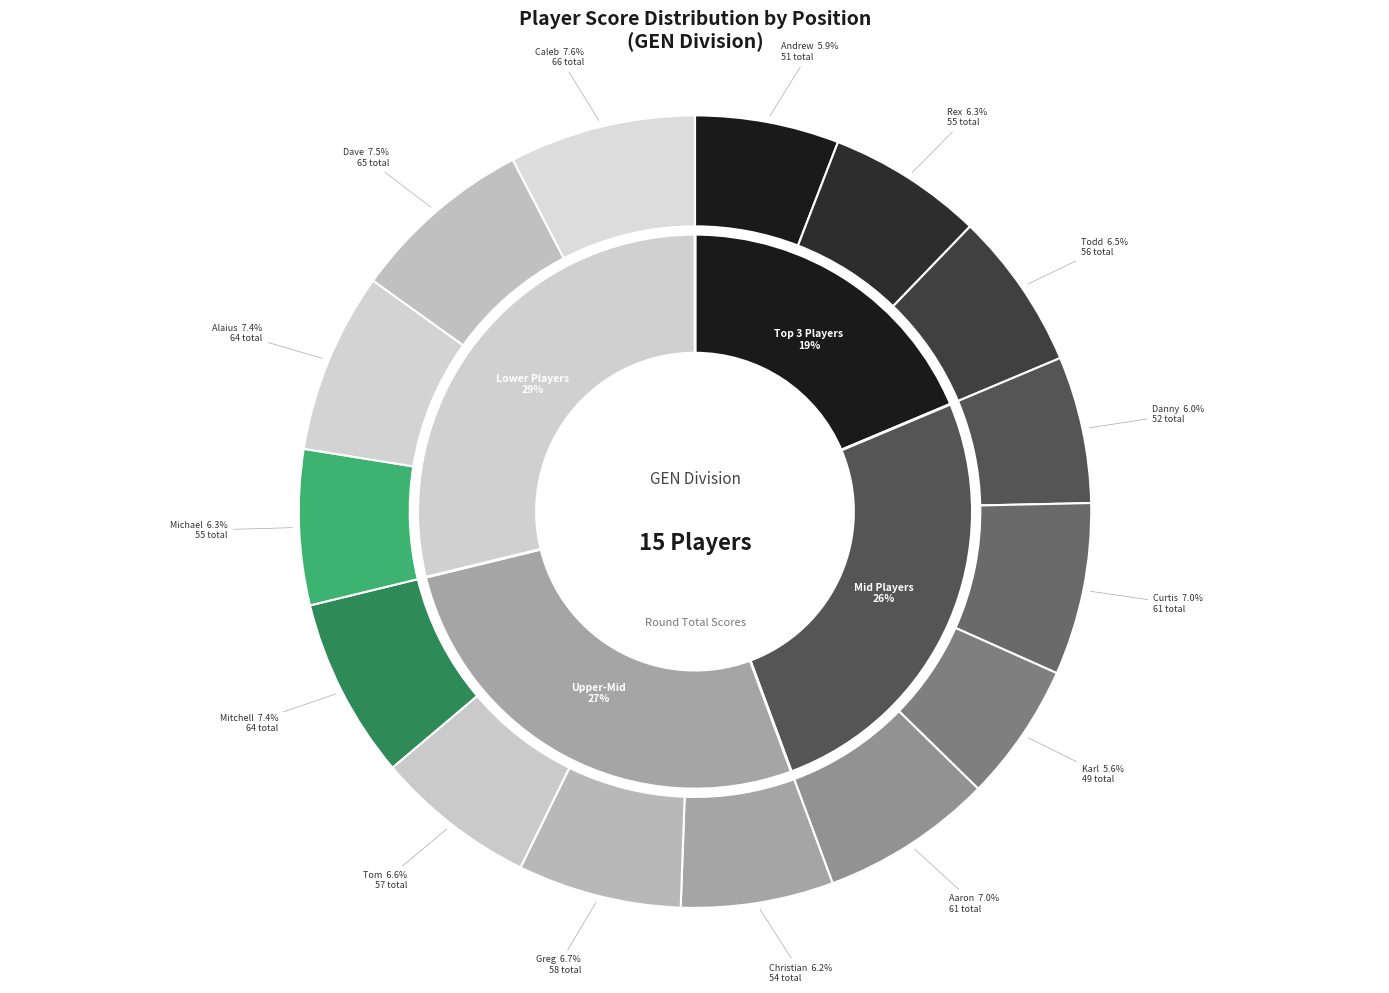

True or false: Michael Givens accounts for 1% of the total.

False